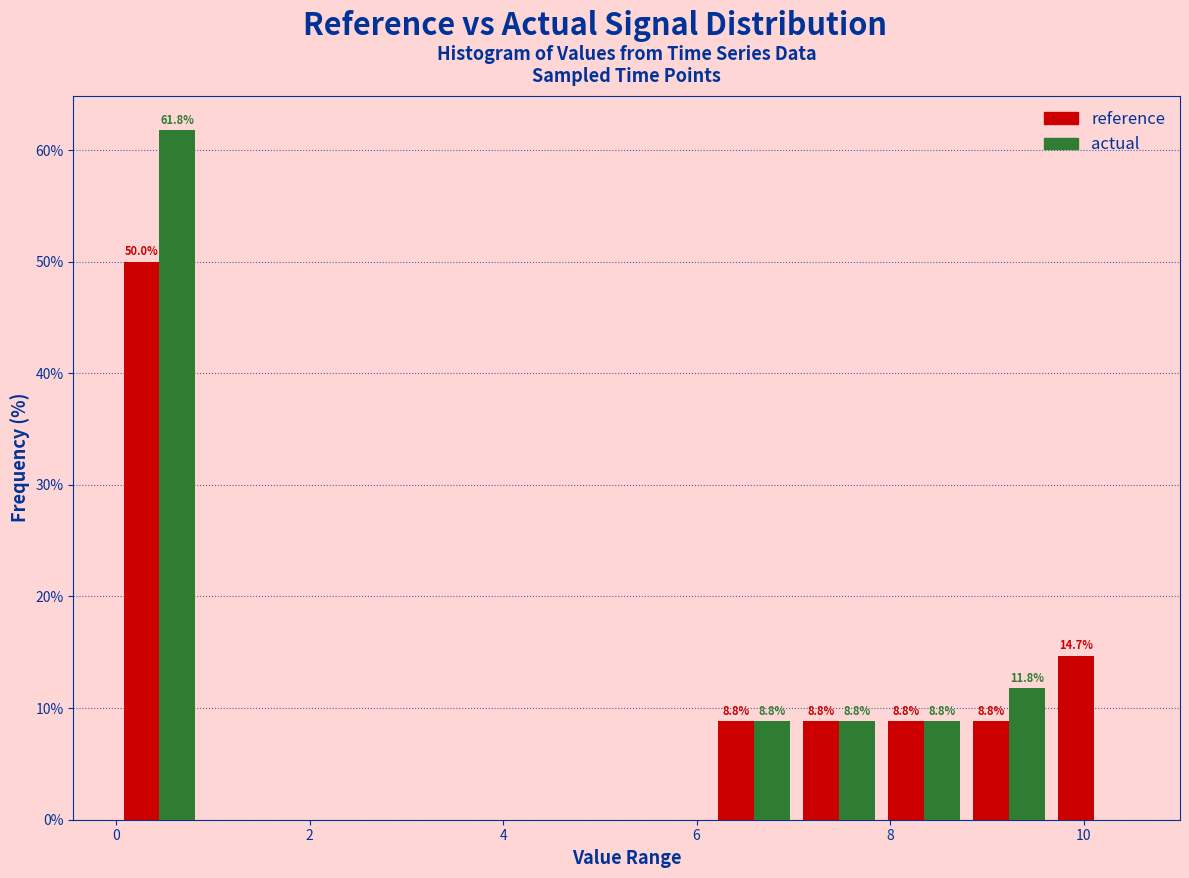

In the reference series, which range on the x-axis has the tallest bar?

0.0 to 0.8